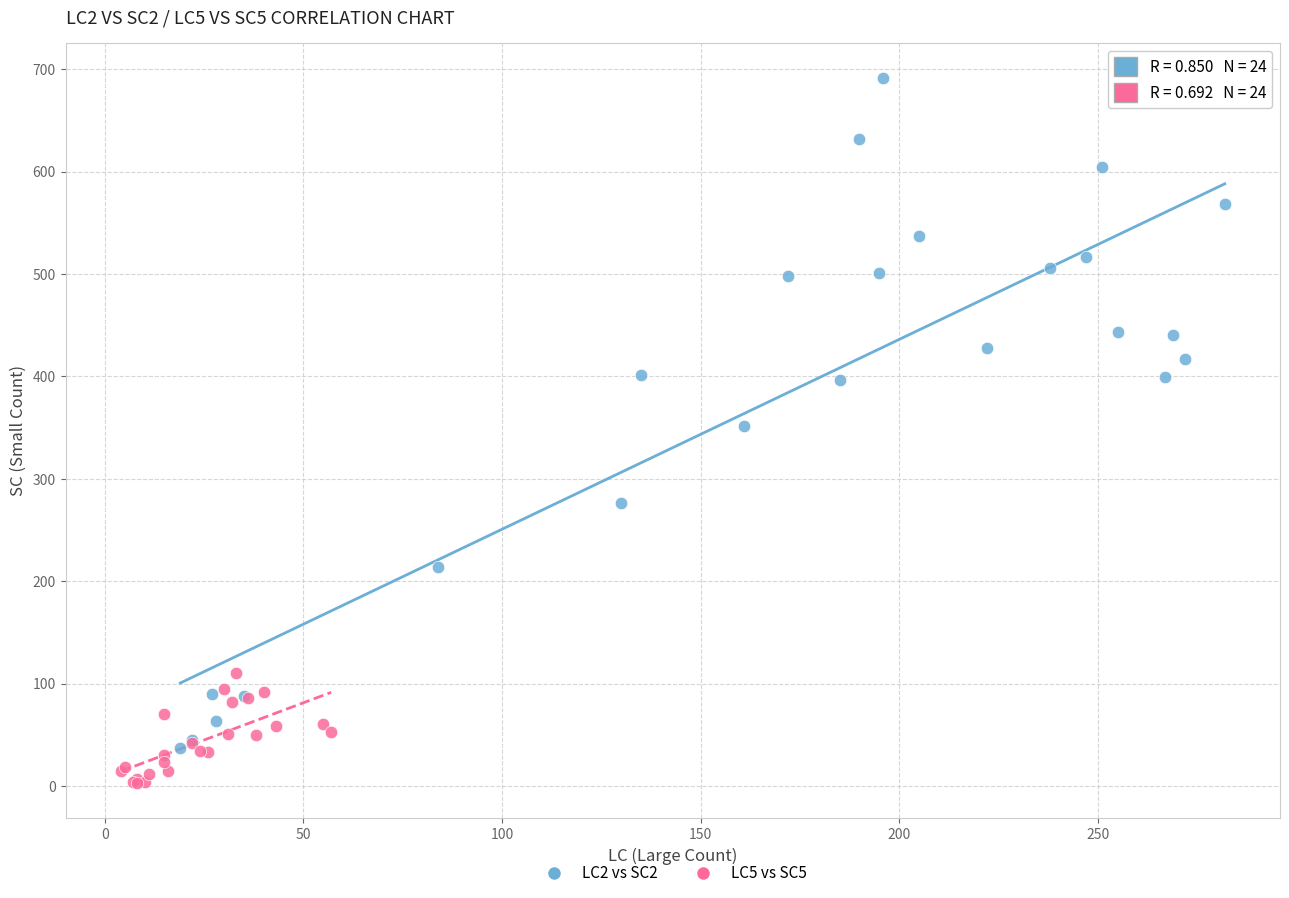

Which series reaches the minimum Y coordinate?

LC5 vs SC5